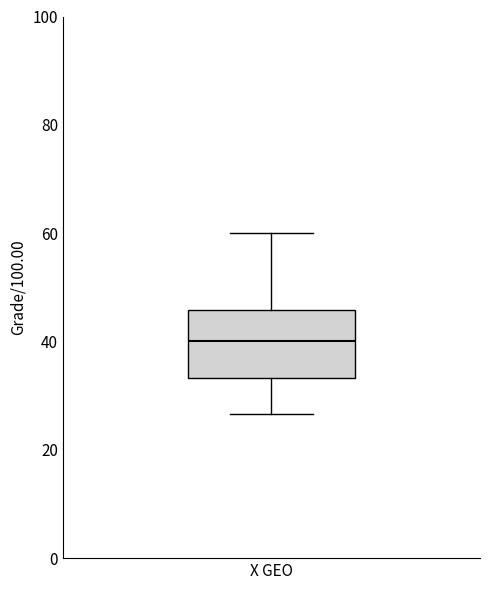

Read this box plot against the y-axis: the position of the median line, the range covered by the box, and the ends of both whiskers. The values are not printed on the chart, so give them approximately, as read against the axis.

median 40, box 34 to 46, whiskers 26 to 60